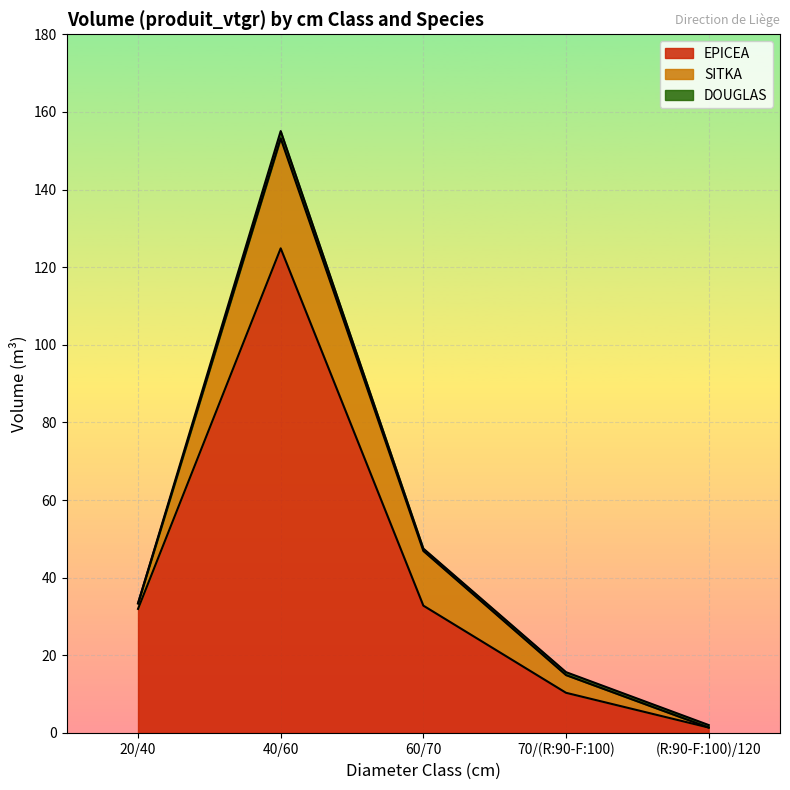

What is the label of the 5th point from the right?

20/40